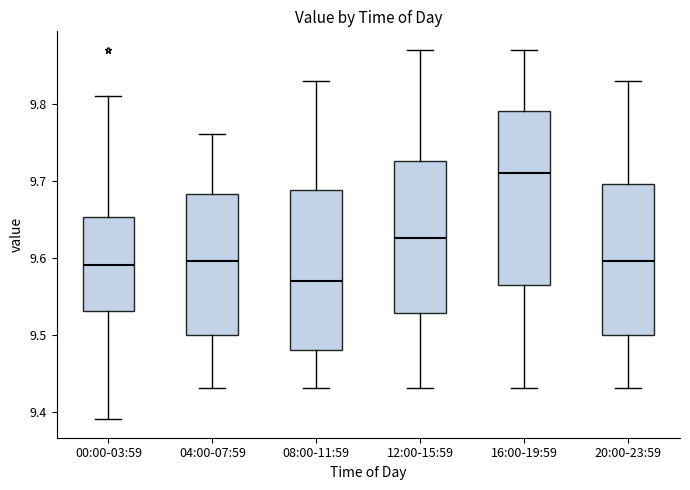

Where does the upper whisker of the box for 08:00-11:59 end on the y-axis? The values are not printed on the chart, so give them approximately, as read against the axis.

9.83